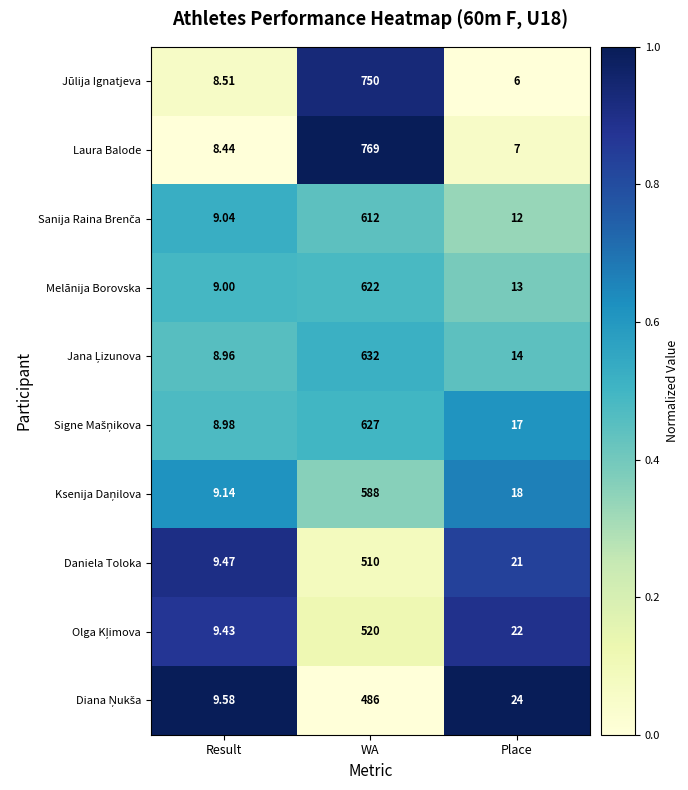

What is the maximum value shown in the chart?

769.0